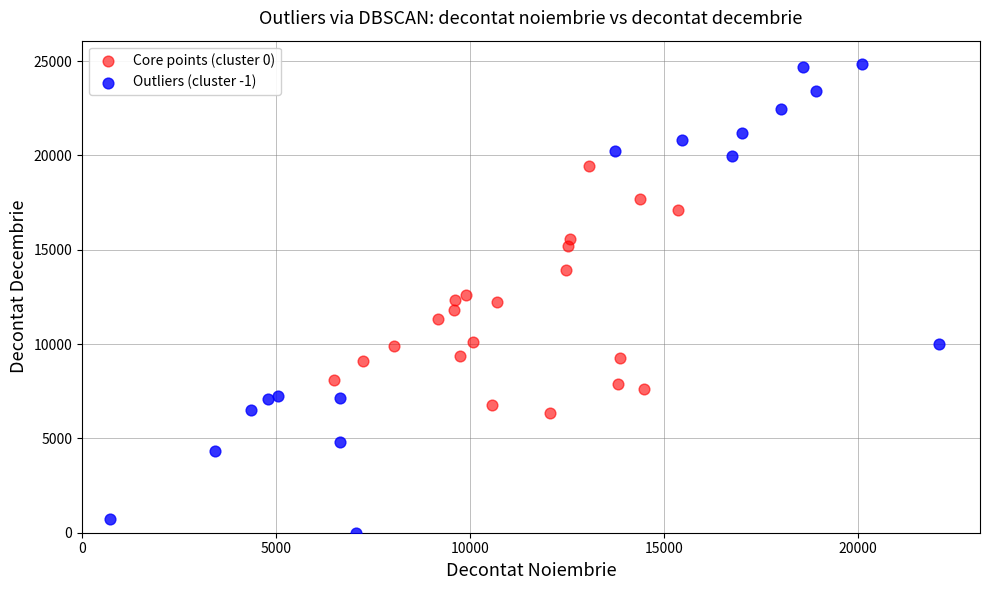

Which series has the widest spread of Y values?

Outliers (cluster -1)